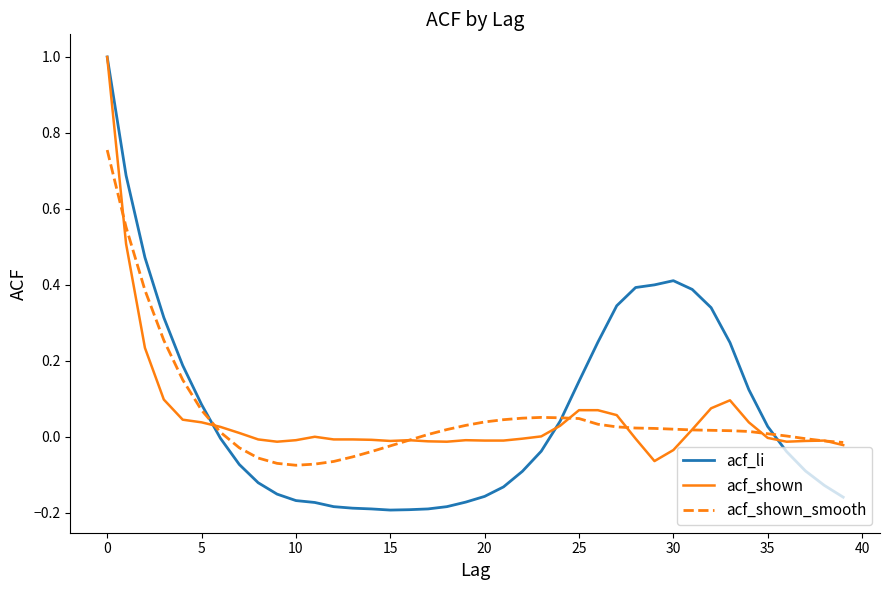

Which series has the largest range (max minus min)?

acf_li